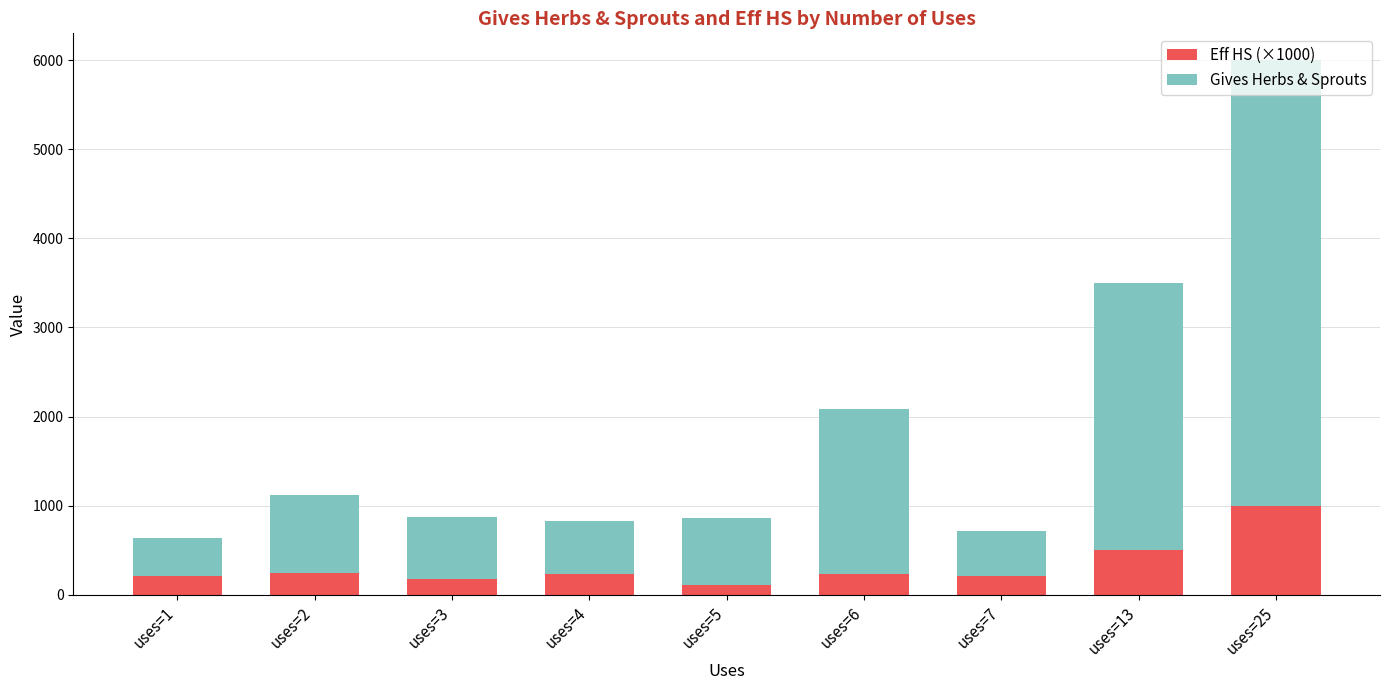

What is the total value across all series at uses=2?

1120